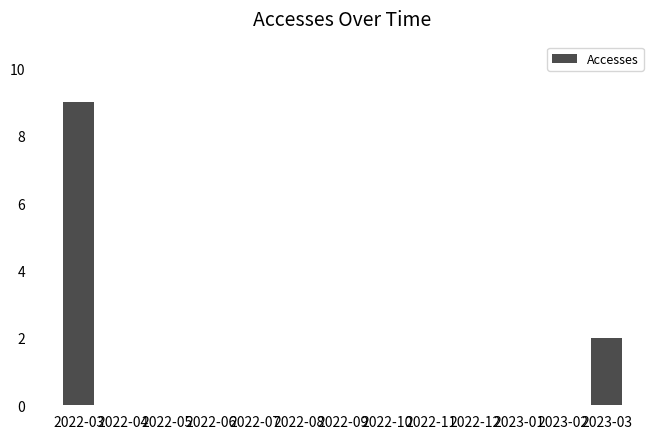

Reading left to right, list all the values displayed in this chart.

9	0	0	0	0	0	0	0	0	0	0	0	2